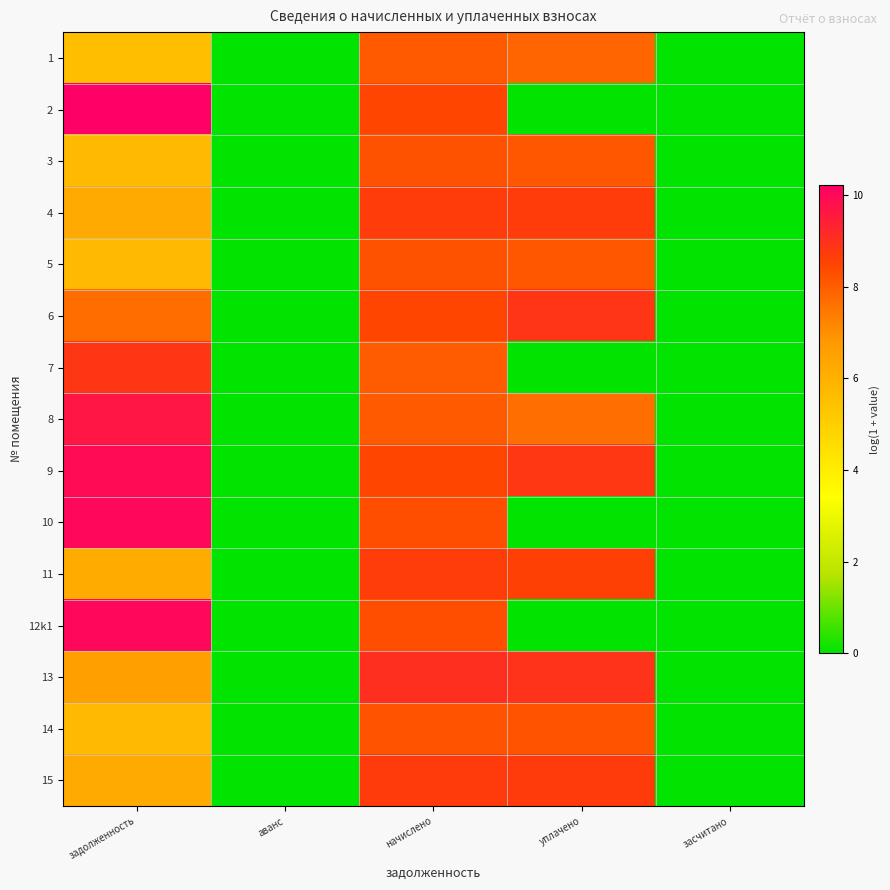

Reading right to left, extract all data points from this chart.

1: засчитано=0.0	уплачено=7.8	начислено=8.0	аванс=0.0	задолженность=5.6
2: засчитано=0.0	уплачено=0.0	начислено=8.5	аванс=0.0	задолженность=10.2
3: засчитано=0.0	уплачено=8.1	начислено=8.2	аванс=0.0	задолженность=5.7
4: засчитано=0.0	уплачено=8.7	начислено=8.7	аванс=0.0	задолженность=6.2
5: засчитано=0.0	уплачено=8.1	начислено=8.2	аванс=0.0	задолженность=5.7
6: засчитано=0.0	уплачено=8.9	начислено=8.5	аванс=0.0	задолженность=7.7
7: засчитано=0.0	уплачено=0.0	начислено=8.0	аванс=0.0	задолженность=8.9
8: засчитано=0.0	уплачено=7.6	начислено=8.0	аванс=0.0	задолженность=9.7
9: засчитано=0.0	уплачено=8.8	начислено=8.5	аванс=0.0	задолженность=9.9
10: засчитано=0.0	уплачено=0.0	начислено=8.3	аванс=0.0	задолженность=10.0
11: засчитано=0.0	уплачено=8.6	начислено=8.7	аванс=0.0	задолженность=6.2
12k1: засчитано=0.0	уплачено=0.0	начислено=8.3	аванс=0.0	задолженность=10.0
13: засчитано=0.0	уплачено=9.0	начислено=9.0	аванс=0.0	задолженность=6.6
14: засчитано=0.0	уплачено=8.2	начислено=8.2	аванс=0.0	задолженность=5.7
15: засчитано=0.0	уплачено=8.7	начислено=8.7	аванс=0.0	задолженность=6.2